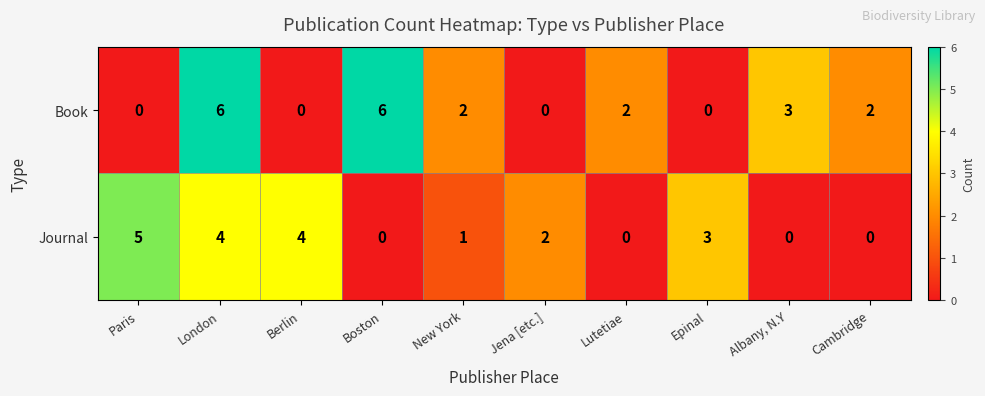

Which series has the largest total across all categories?

Book